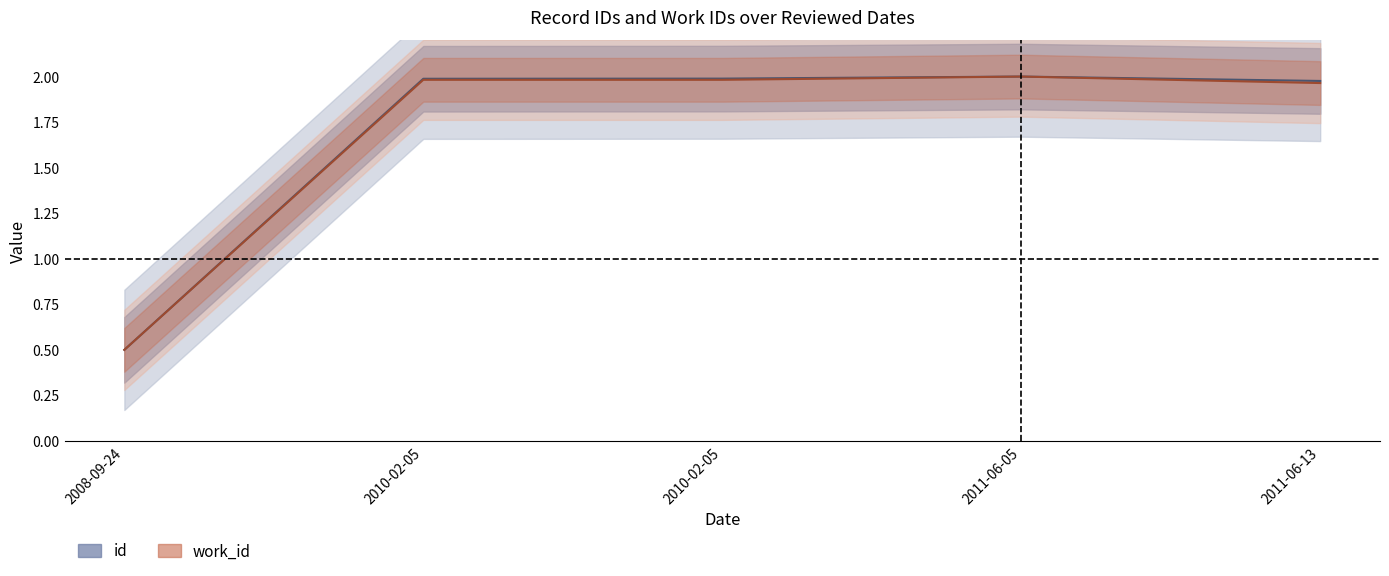

Rank the categories by work_id value from highest to lowest.

2011-06-05, 2010-02-05, 2010-02-05, 2011-06-13, 2008-09-24